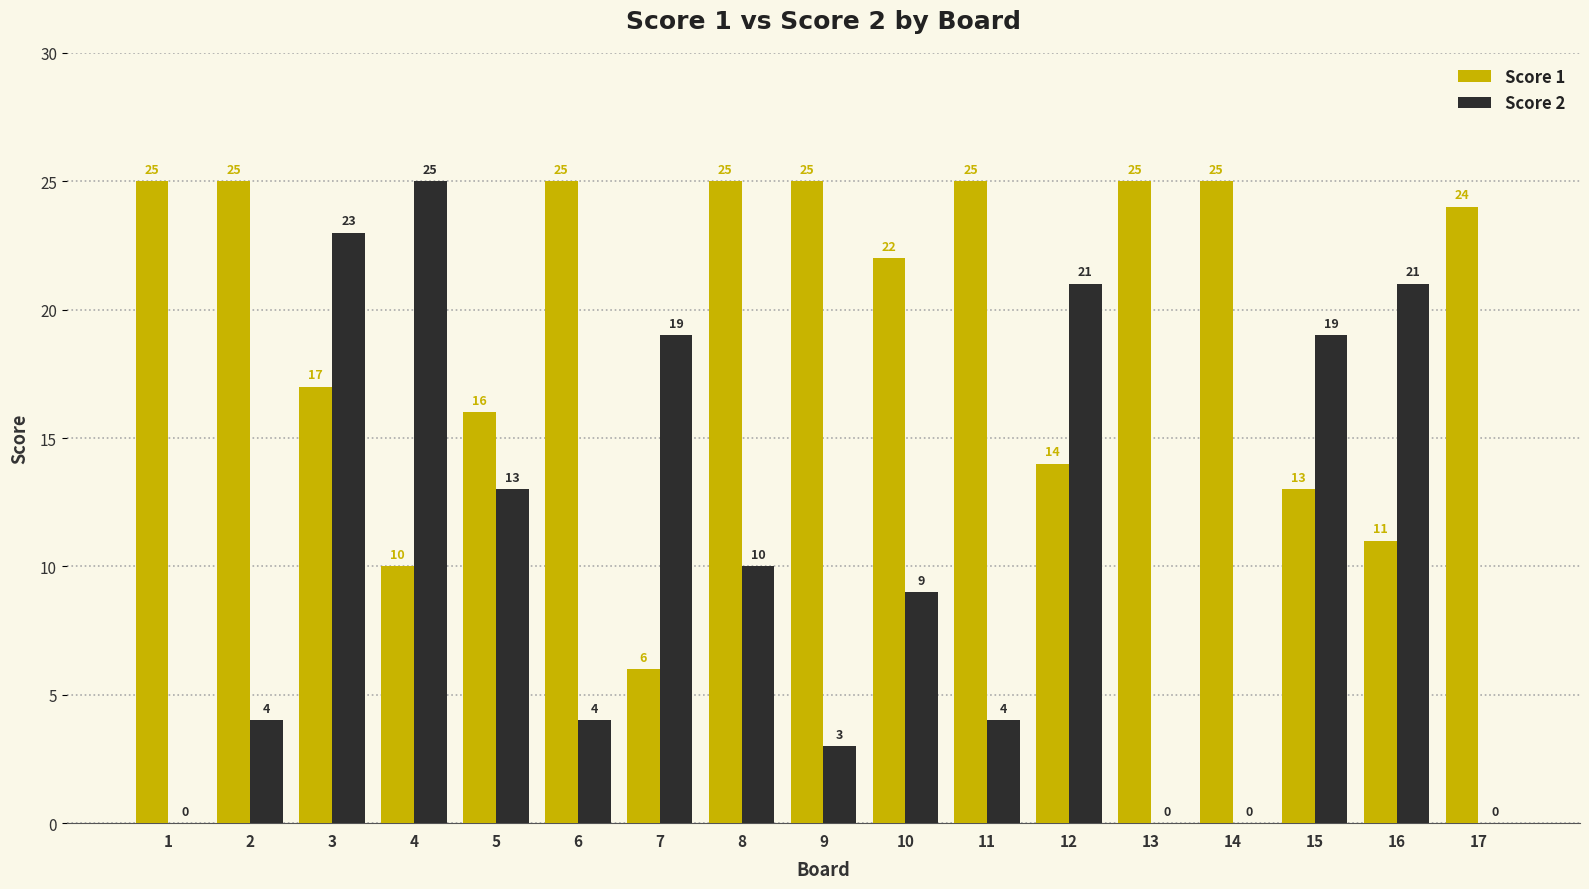

Is the value of Score 2 at 16 greater than the value of Score 1 at 9?

No